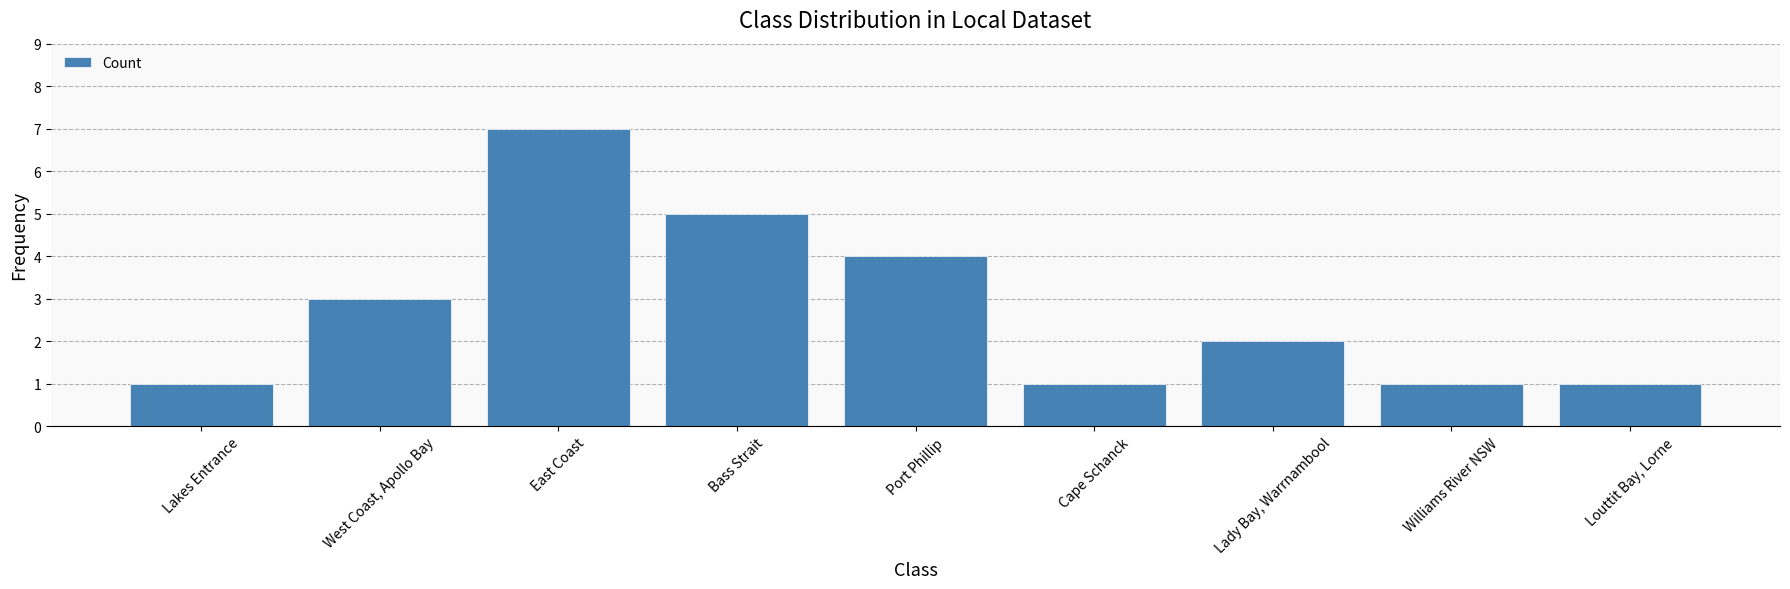

Which category has the highest value across all series?

East Coast